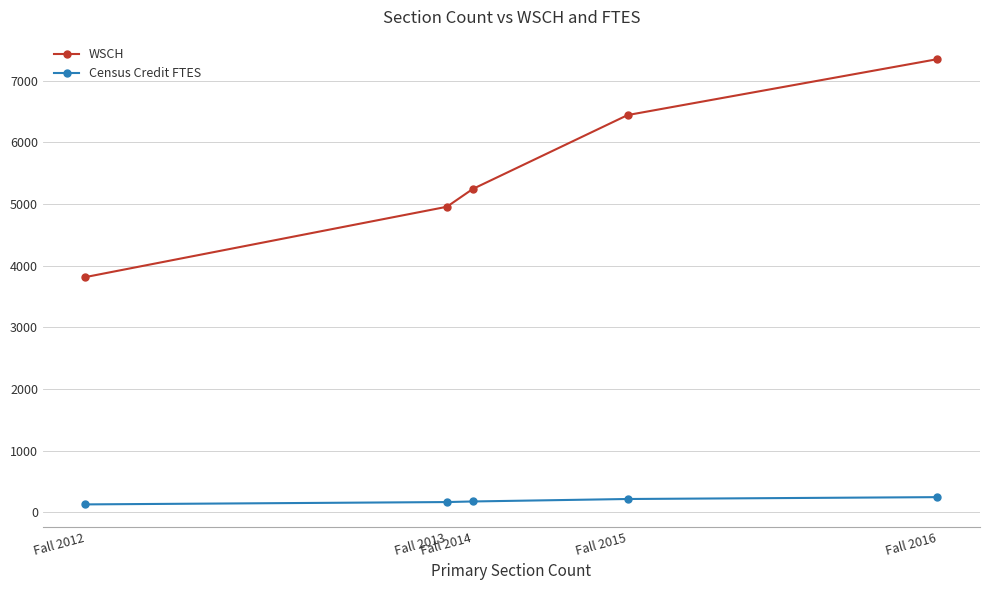

Which category has the highest value across all series?

Fall 2016